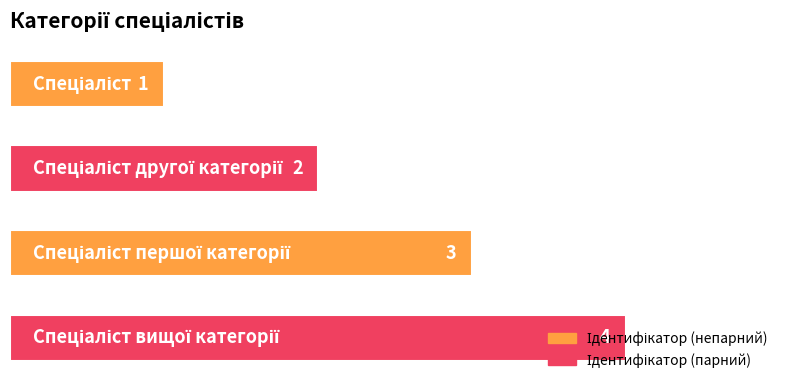

How many data points are less than 3?

2